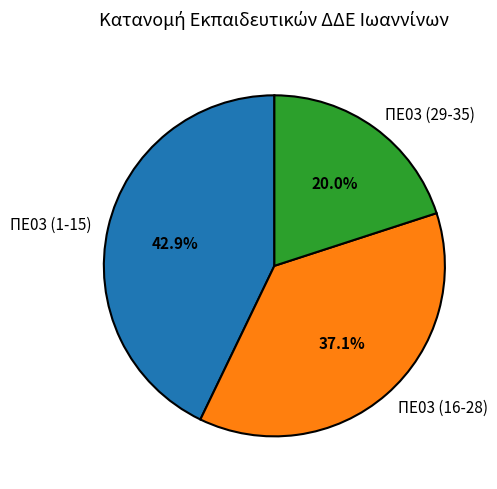

To the nearest percent, what is the difference between the largest and smallest slice percentages?

23%